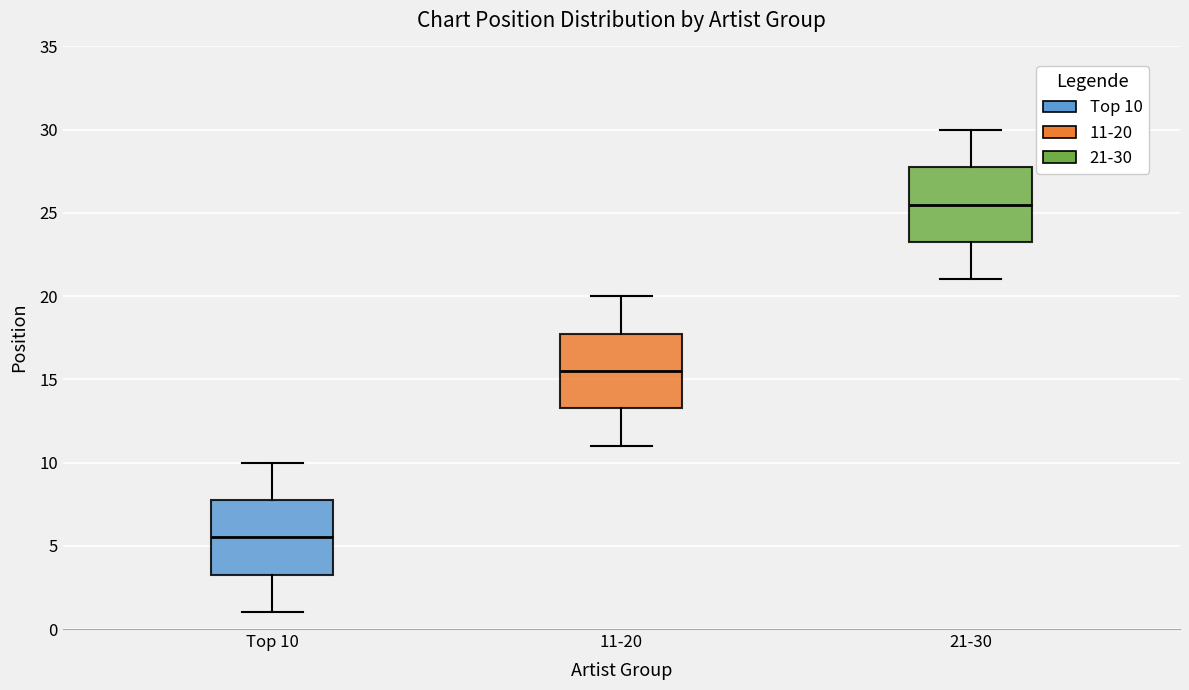

Where is the upper edge of the box for 21-30 on the y-axis? The values are not printed on the chart, so give them approximately, as read against the axis.

28.0